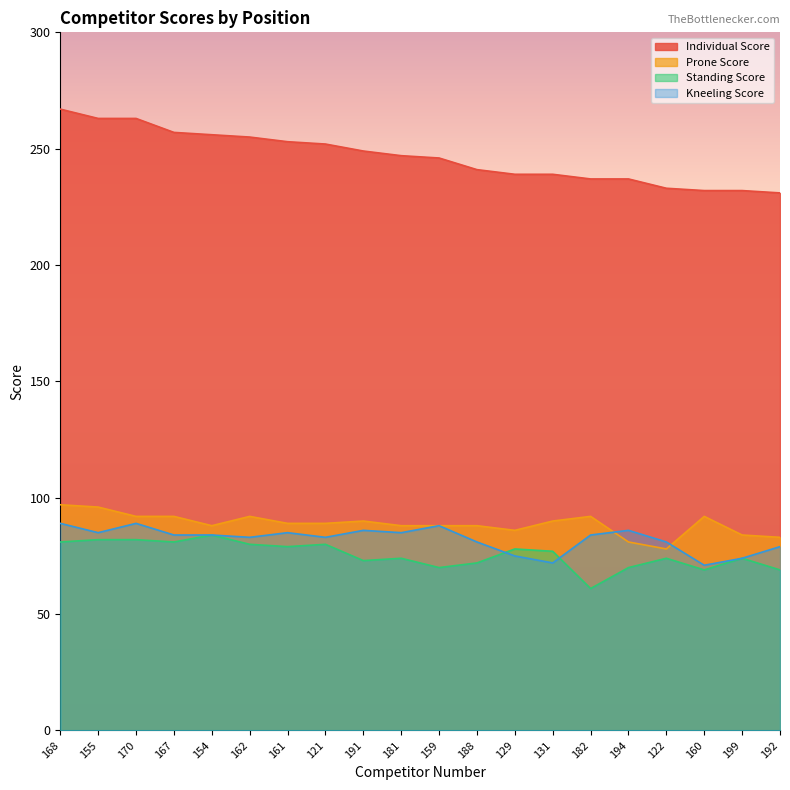

True or false: Prone Score and Standing Score cross at least once.

False